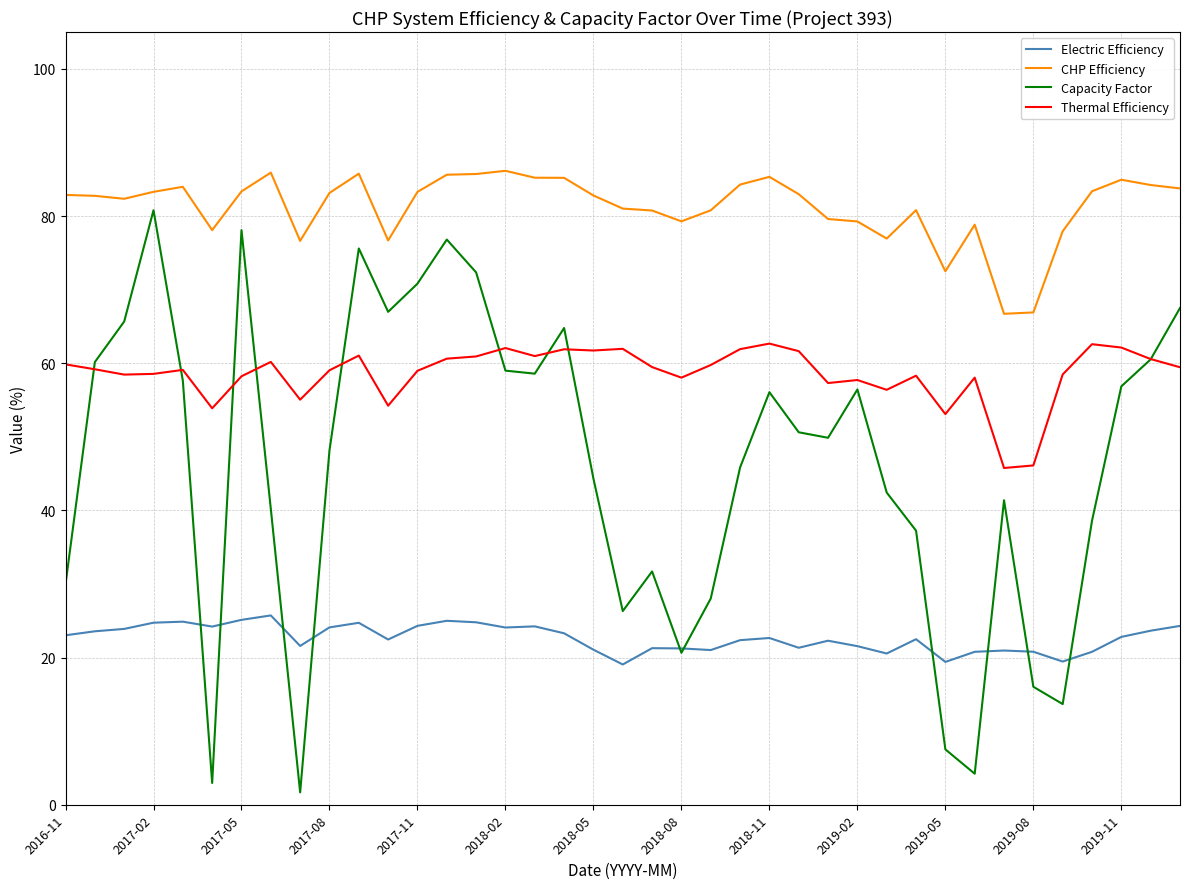

What is the average value of the Capacity Factor series?

46.3